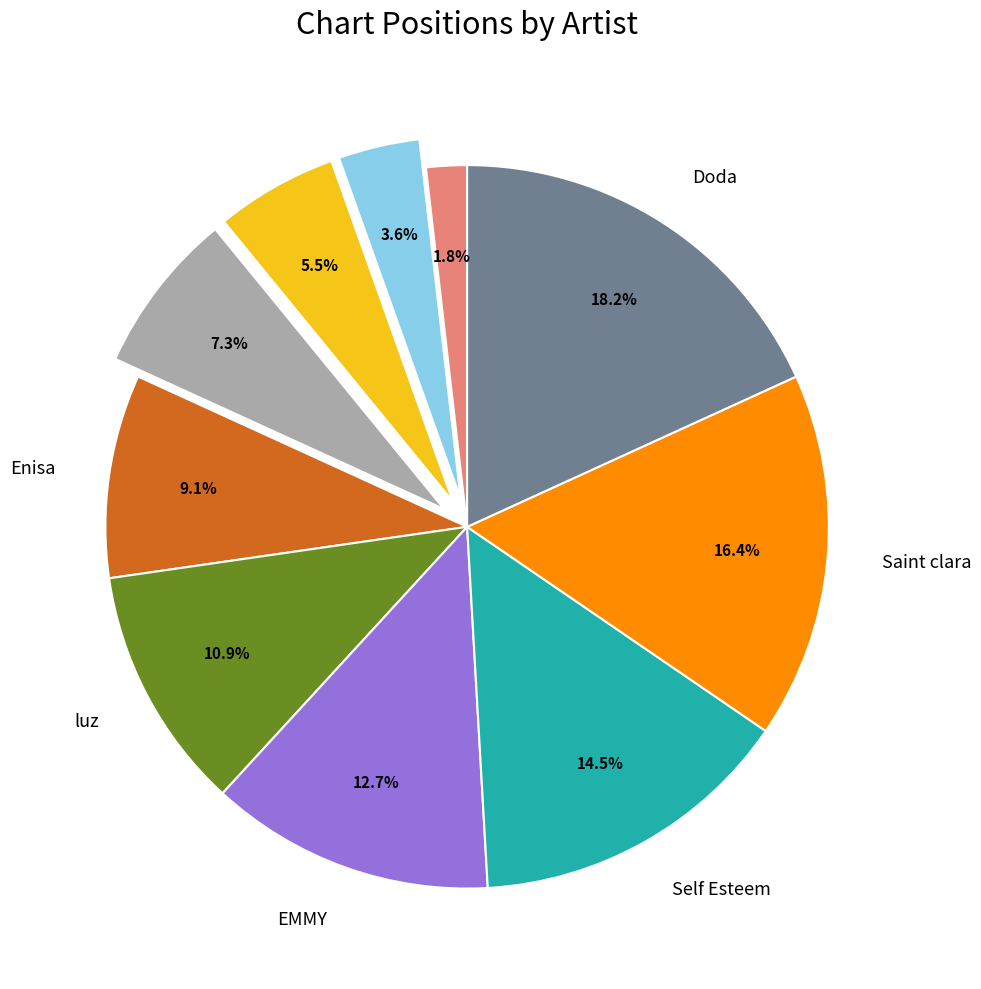

Is there any slice that represents more than half of the pie?

No